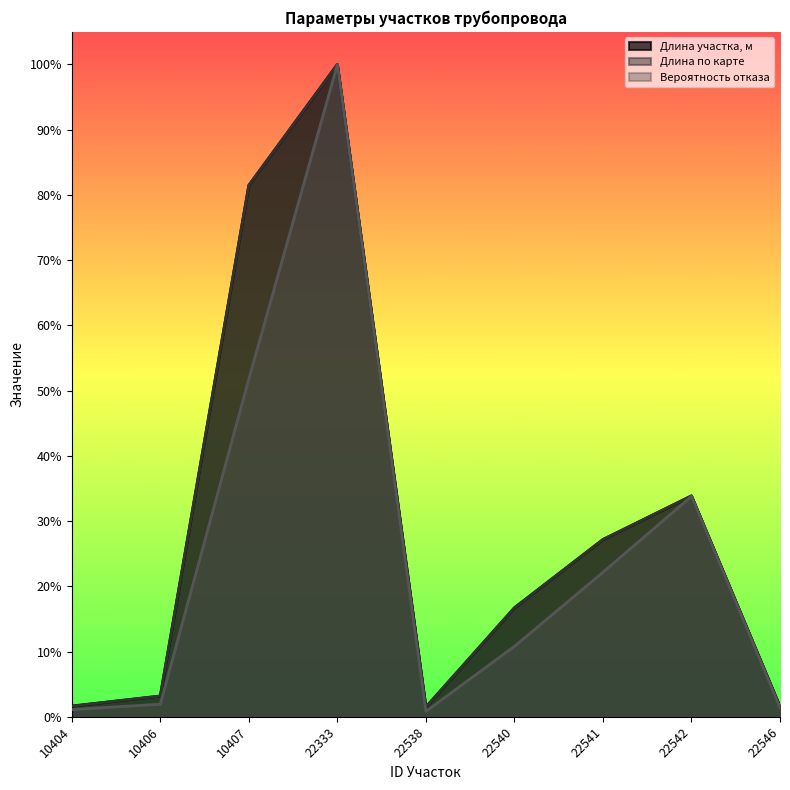

What is the sum of all Вероятность отказа values?

2.2